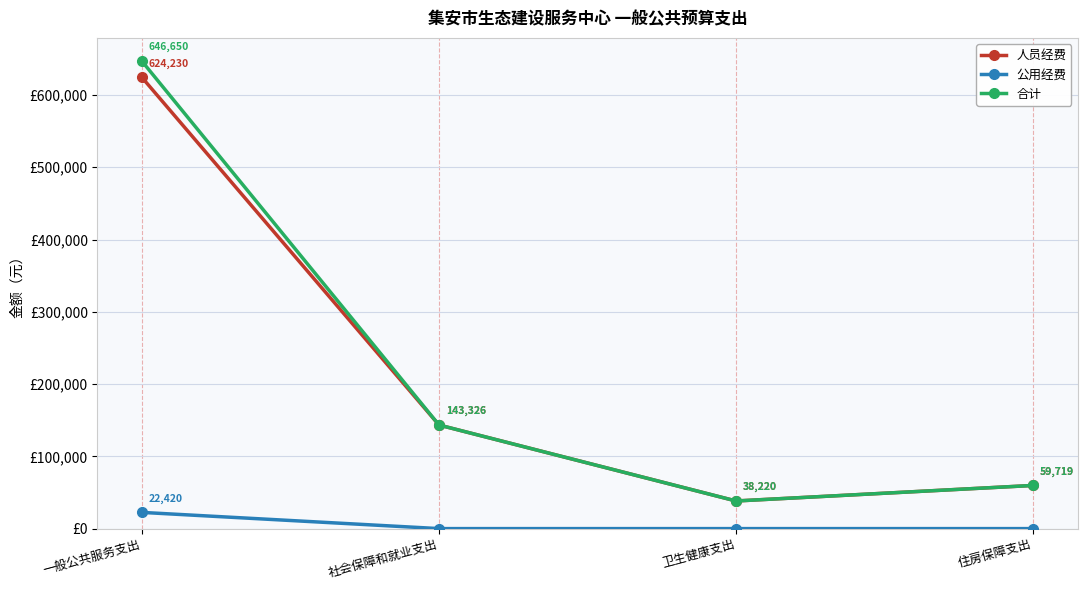

Which label corresponds to the largest value in the chart?

一般公共服务支出